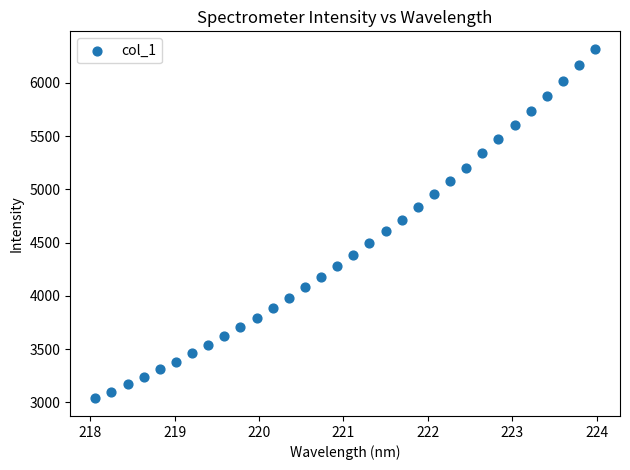

What is the range of Y values (max minus min)?

3284.4